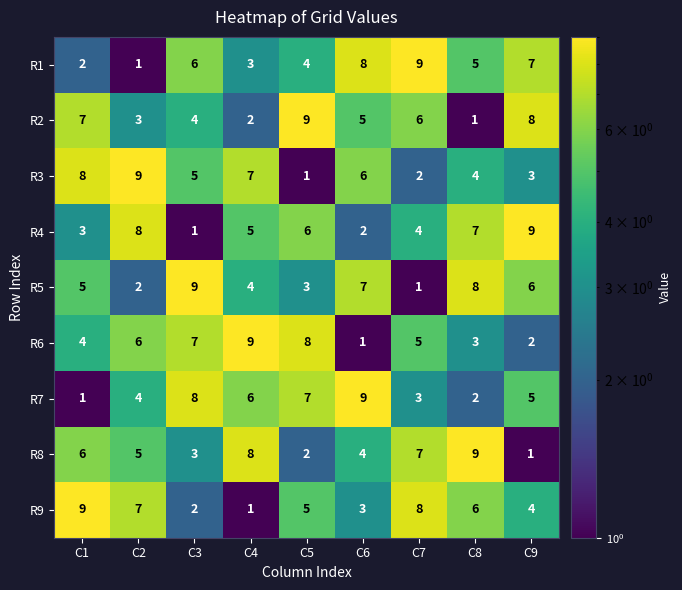

How many R5 values are between 3 and 7?

5